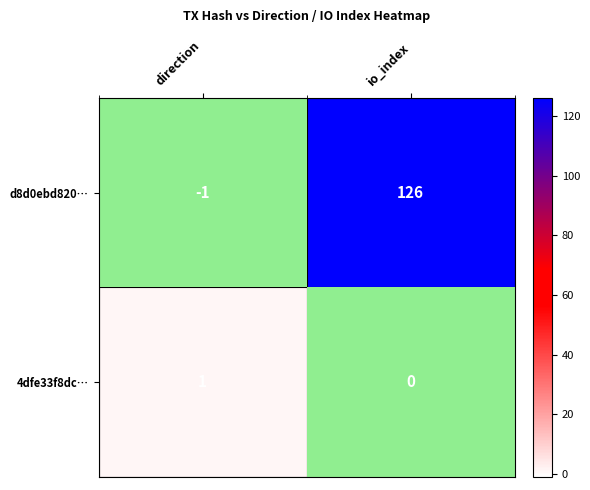

Is it true that 4dfe33f8dc… equals 0 at direction?

False